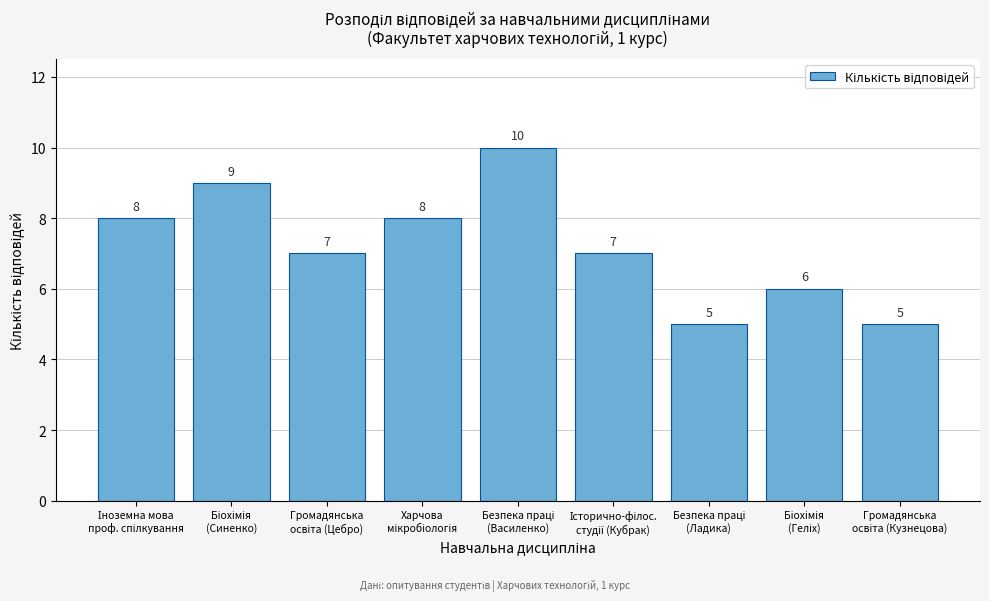

Reading left to right, what are all the values shown in this chart?

8	9	7	8	10	7	5	6	5